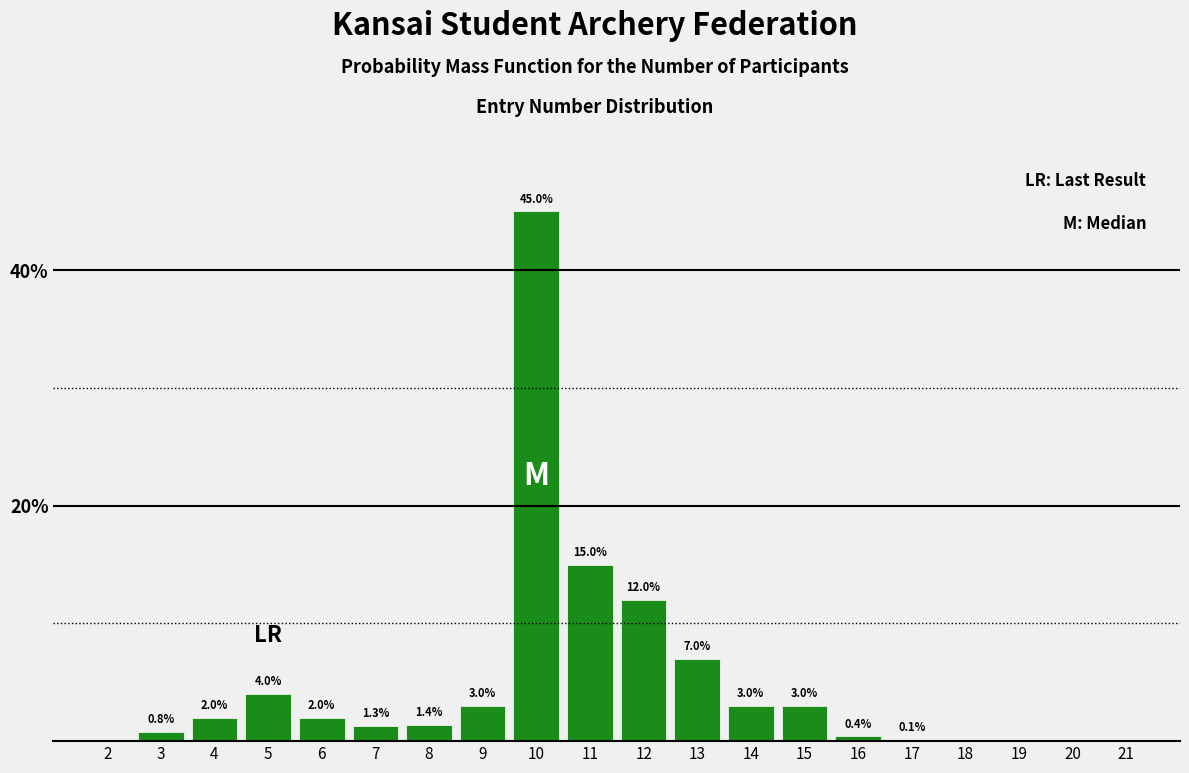

Reading left to right, list all the values displayed in this chart.

2=0.0	3=0.8	4=2.0	5=4.0	6=2.0	7=1.3	8=1.4	9=3.0	10=45.0	11=15.0	12=12.0	13=7.0	14=3.0	15=3.0	16=0.4	17=0.1	18=0.0	19=0.0	20=0.0	21=0.0